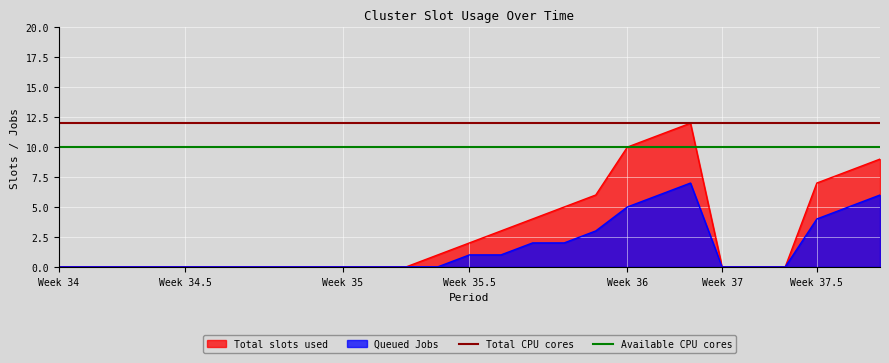

How many lines are shown in the chart?

2